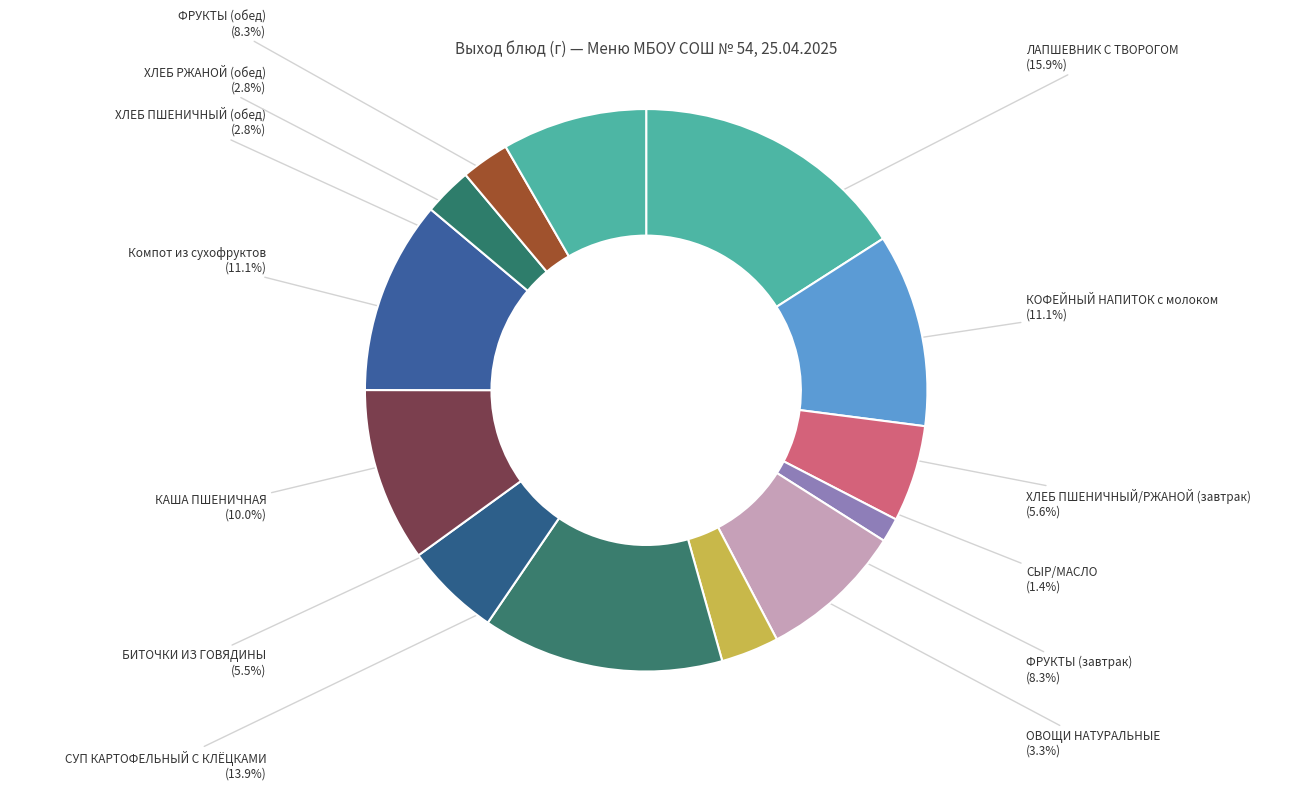

What is the ratio of the value at ХЛЕБ ПШЕНИЧНЫЙ (обед) to the value at ХЛЕБ РЖАНОЙ (обед)?

1.0